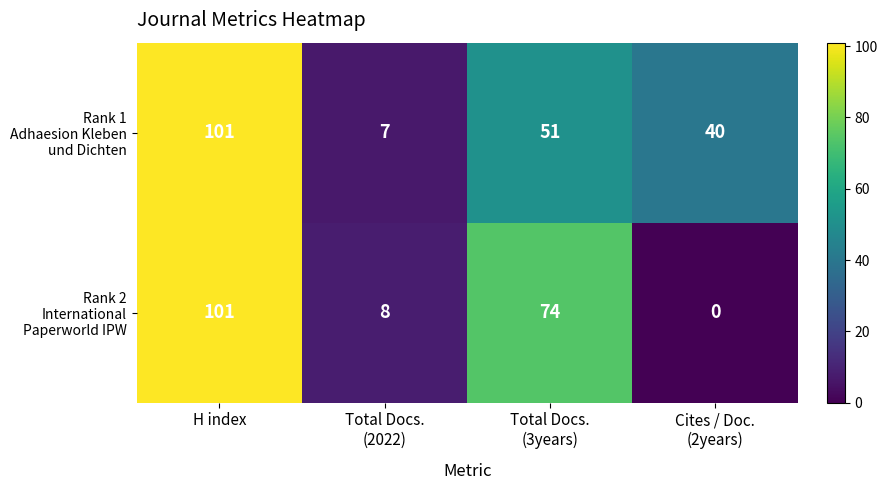

At which category is the sum across all series the highest?

H index